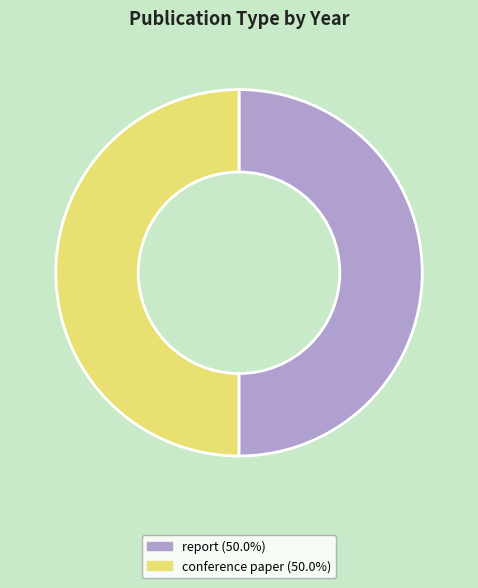

How many segments does this pie chart have?

2